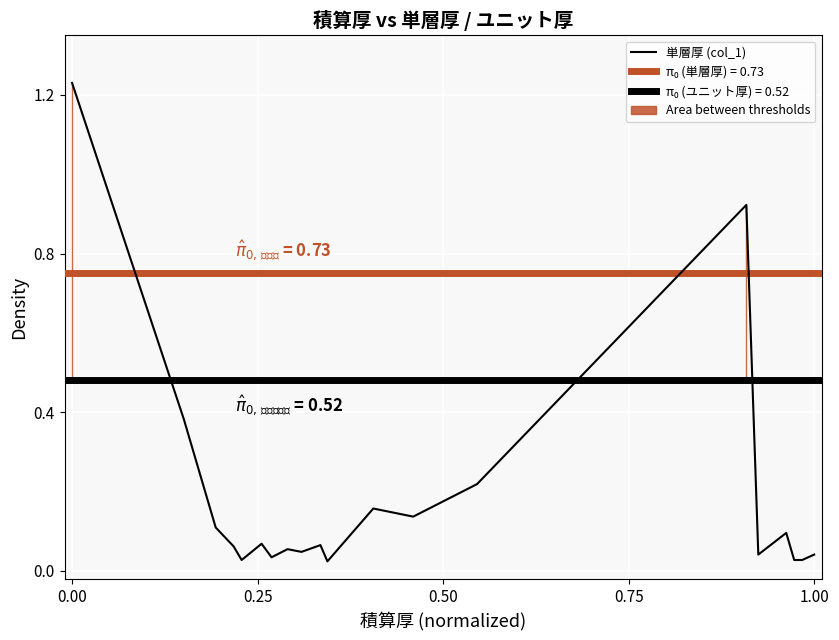

True or false: the data shows 0.2 at 16.

False